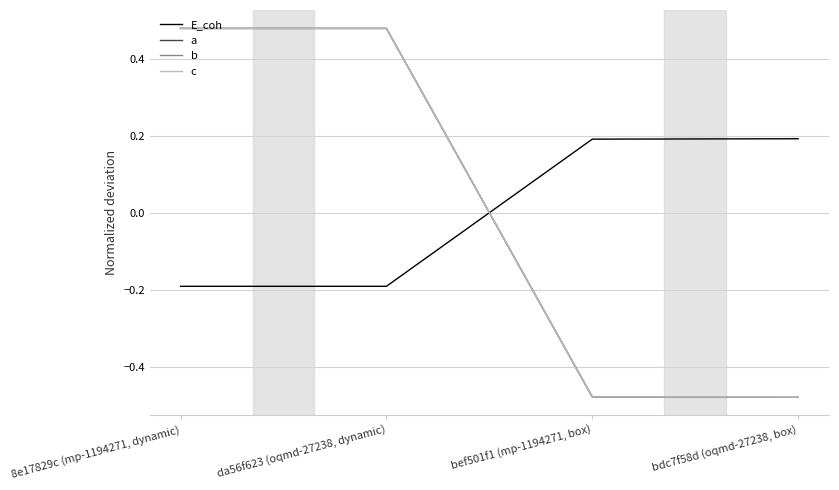

True or false: b has more than 1 interior local peaks.

False